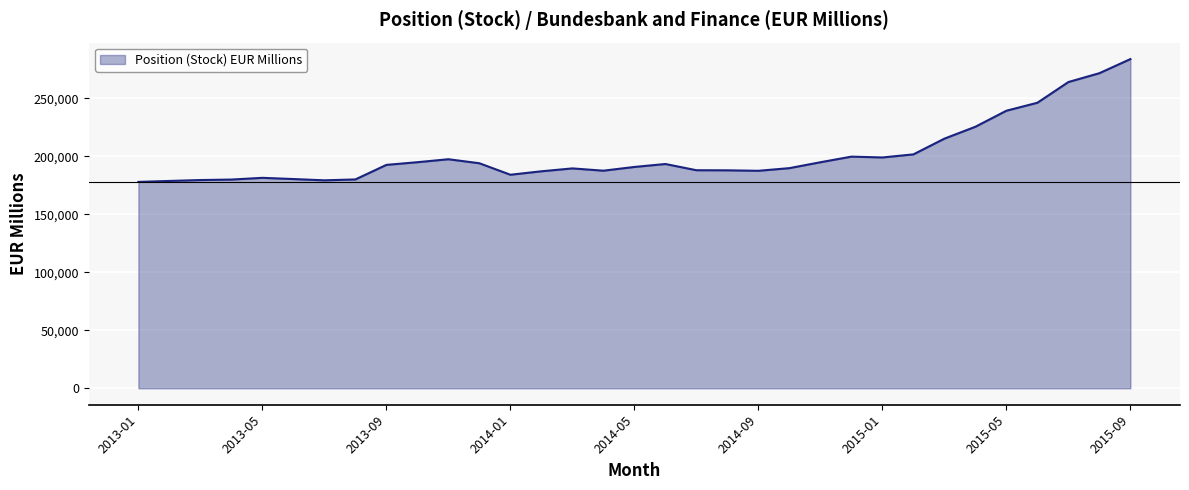

What is the smallest value displayed?

177971